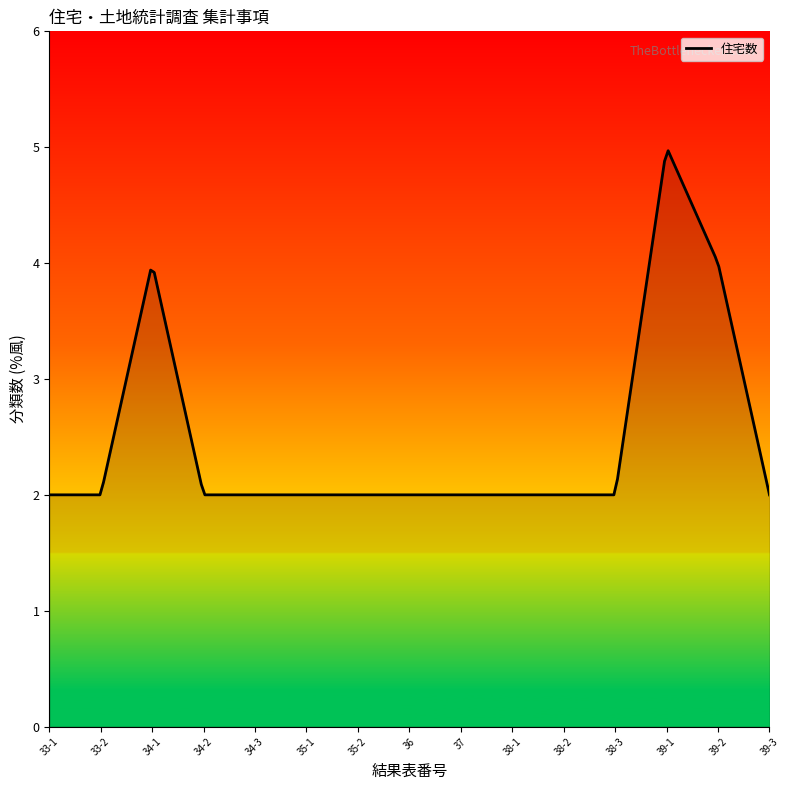

What is the minimum value shown in the chart?

2.0